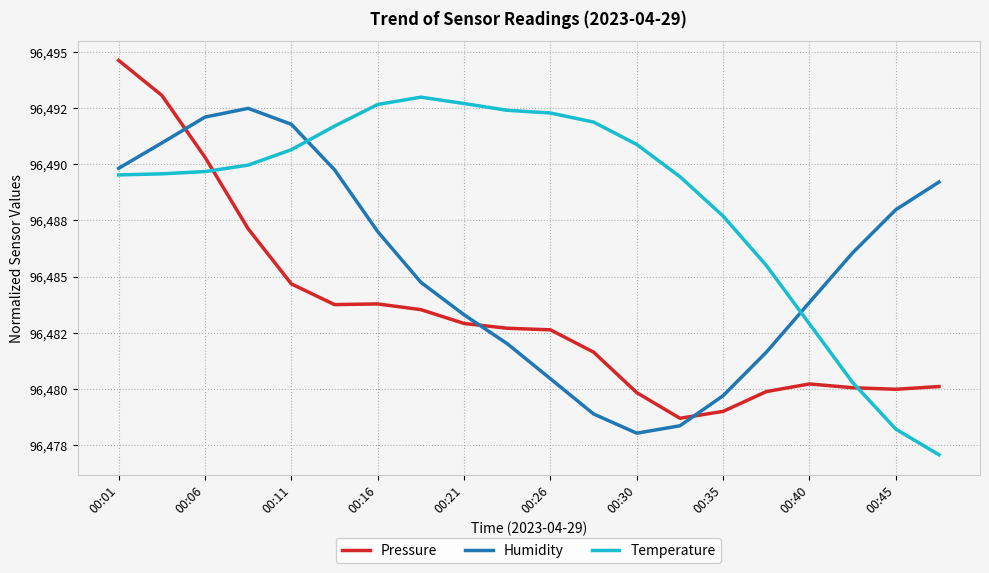

What are all the series names shown in the legend?

Pressure, Humidity, Temperature